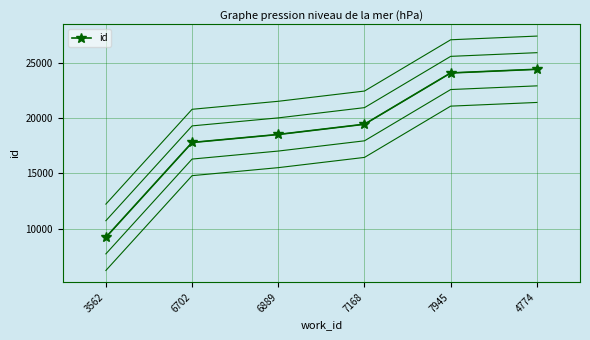

Which category has the lowest value across all series?

3562